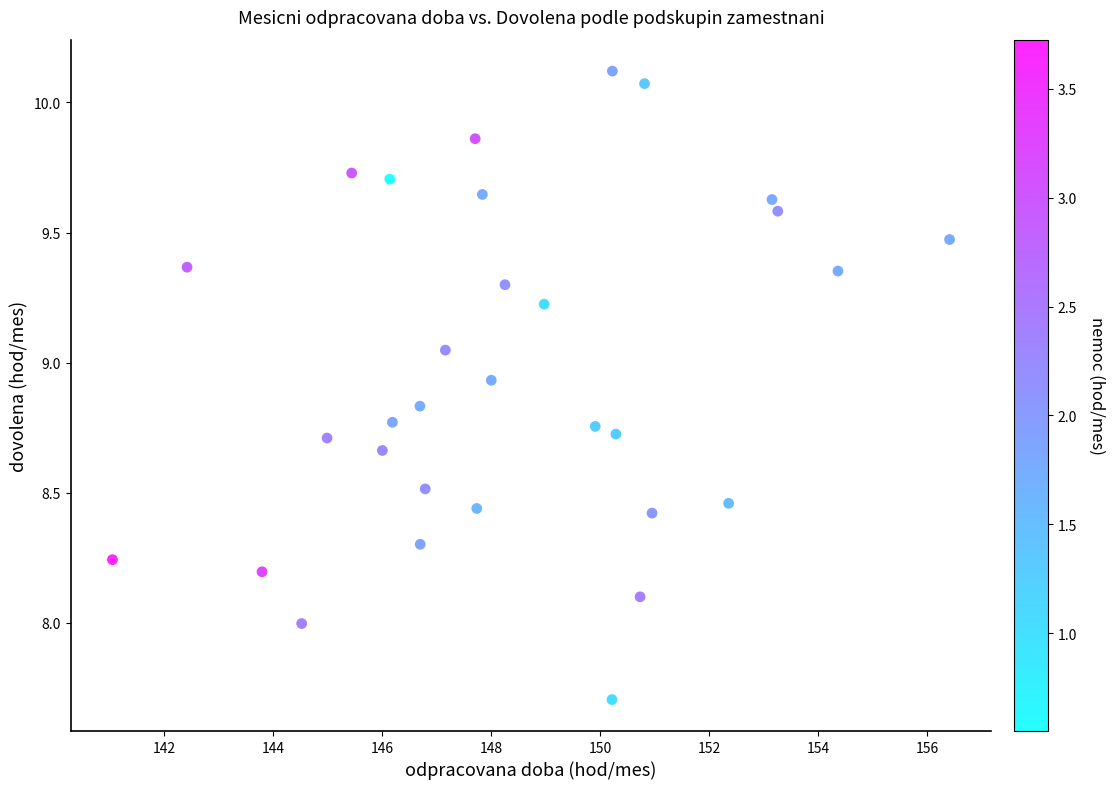

What is the range of X values (max minus min)?

15.4